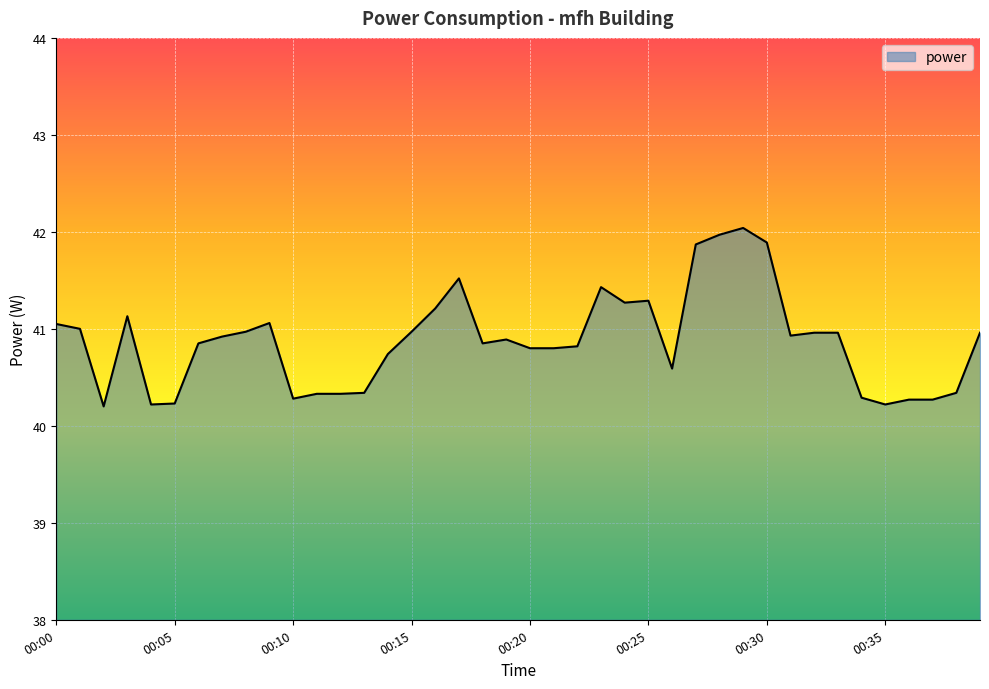

What is the difference between the maximum and minimum values?

1.8